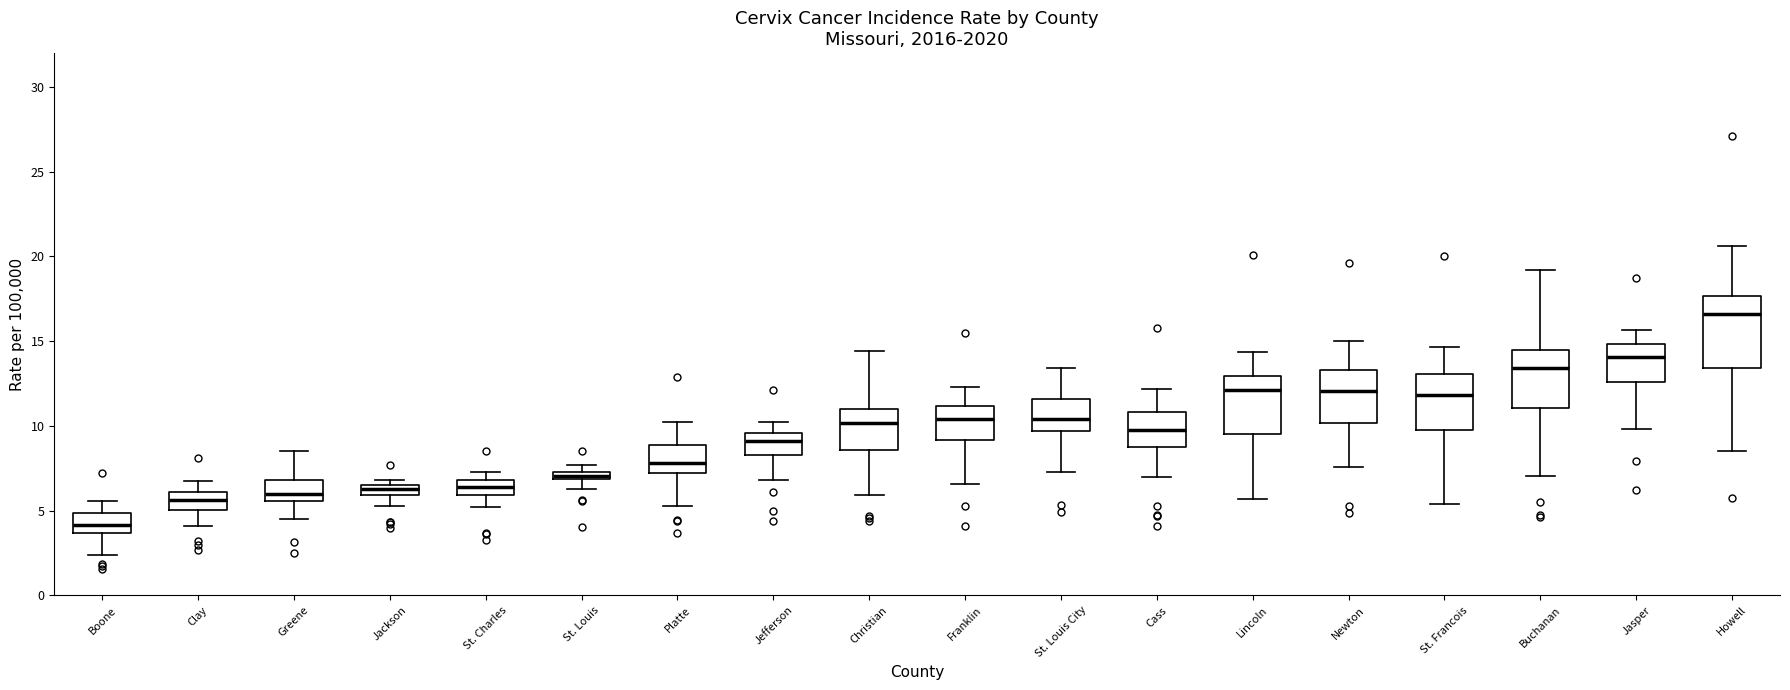

Which box's median line is the lowest?

Boone